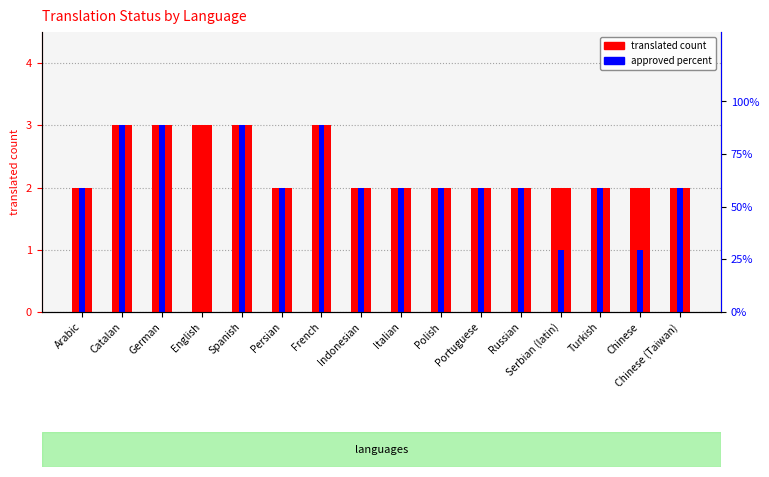

How many bars are there in each group?

2